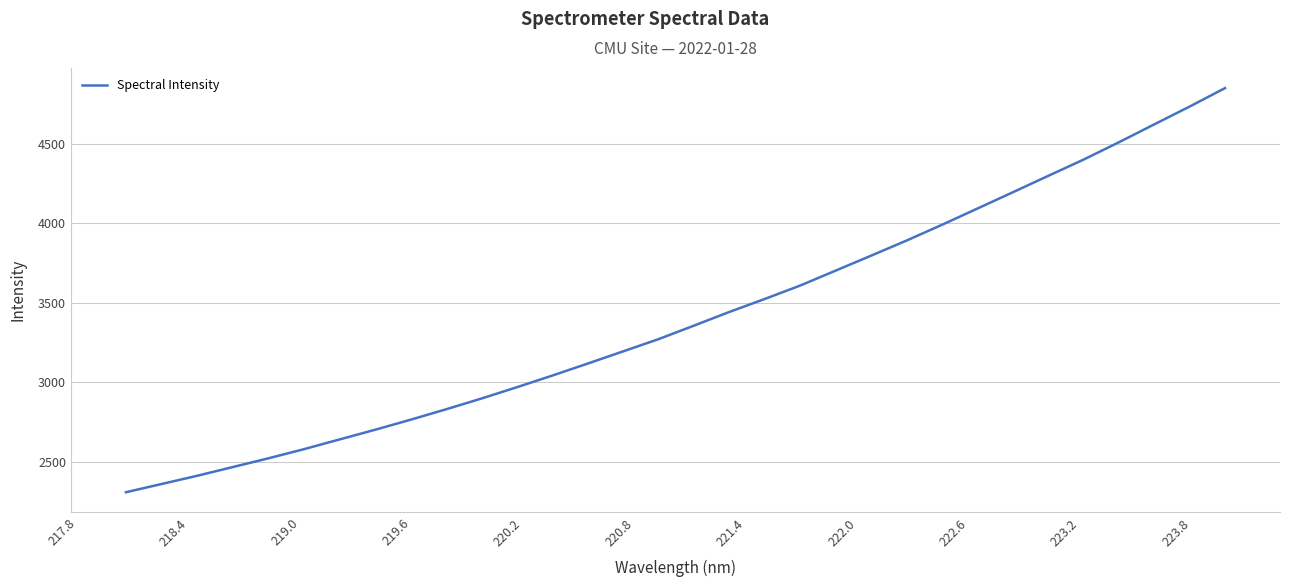

What is the average value?

3406.8